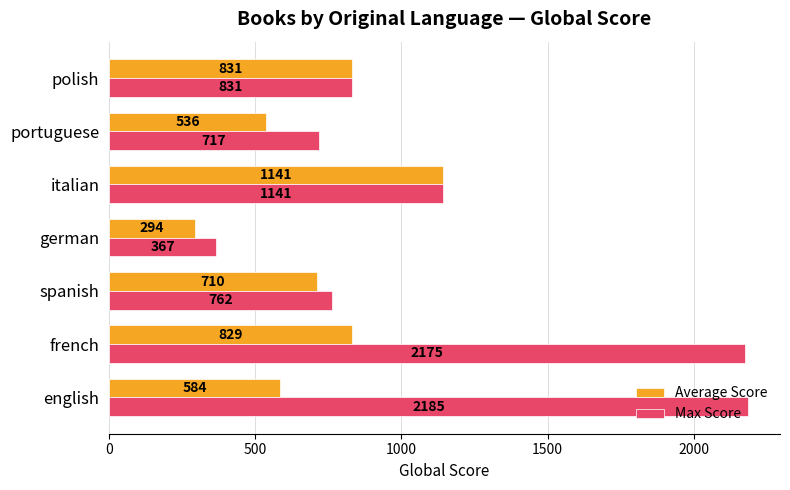

Is the value of Max Score at spanish greater than the value of Average Score at polish?

No